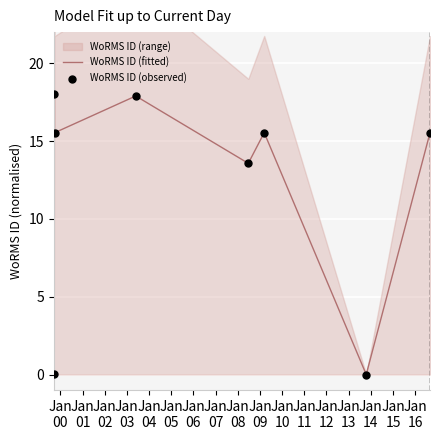

What is the maximum value for WoRMS ID (fitted)?

18.0